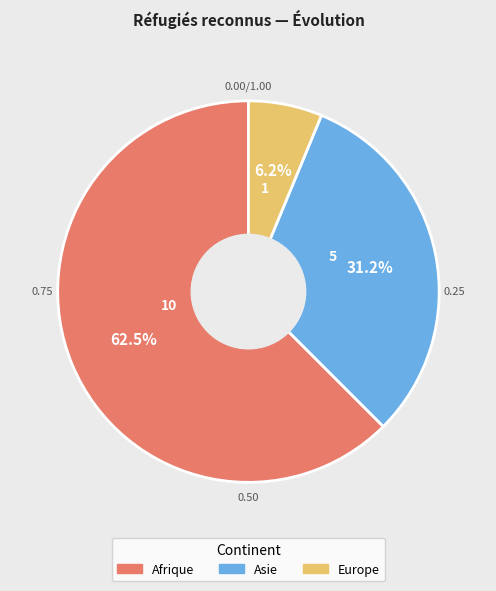

Rank the categories by value from lowest to highest.

Europe, Asie, Afrique